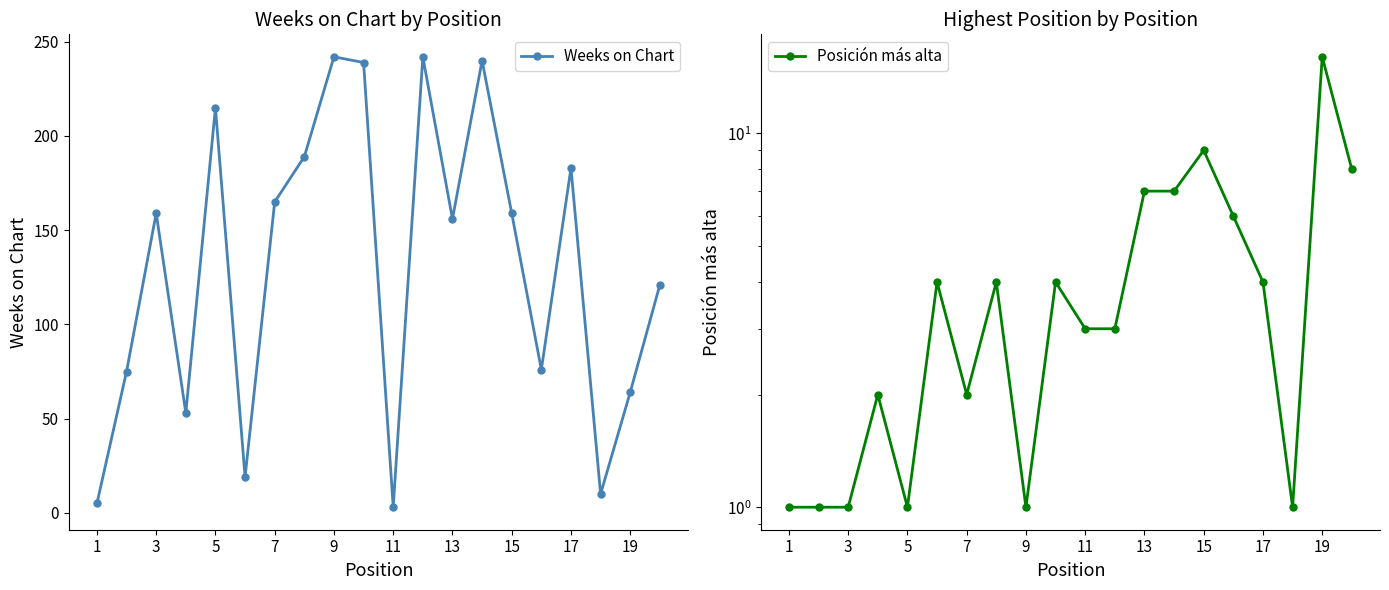

What is the maximum value shown in the chart?

242